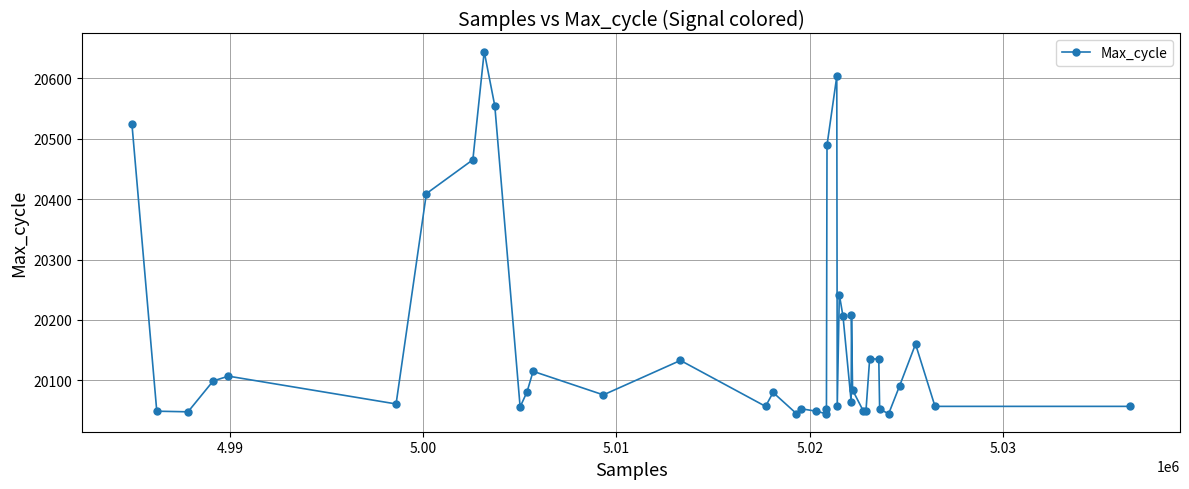

What is the difference between the maximum and minimum values?

599